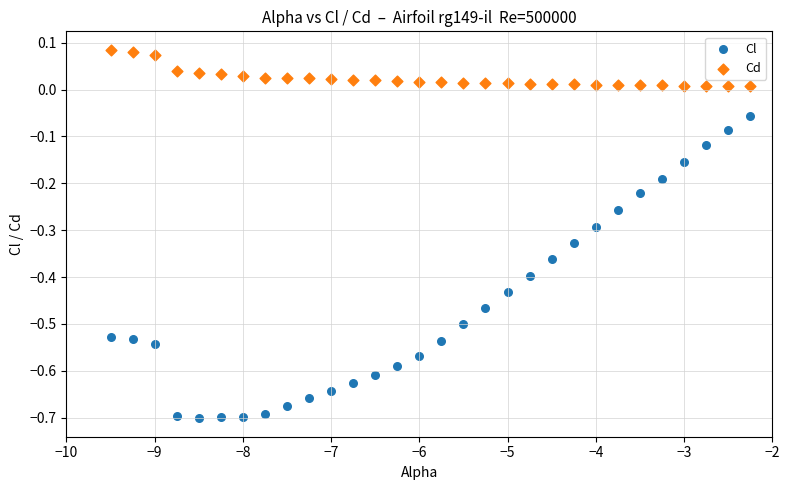

What is the X range (max minus min) for the scatter plot?

7.2